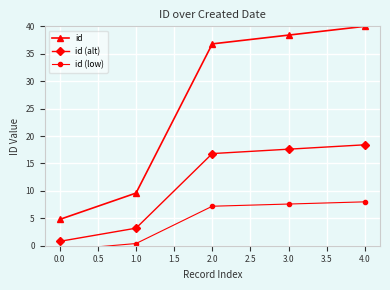

The id series shows 40.0 at 4.0. True or false?

True